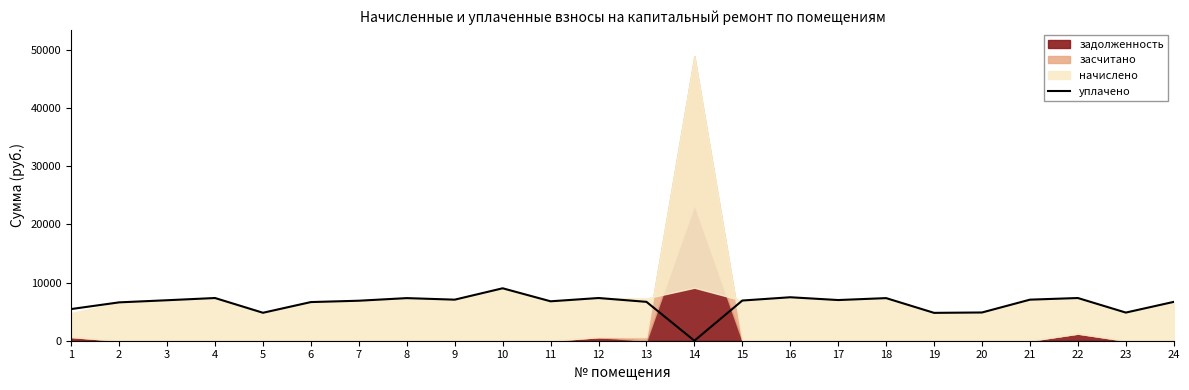

Count the number of values greater than 6905.

12